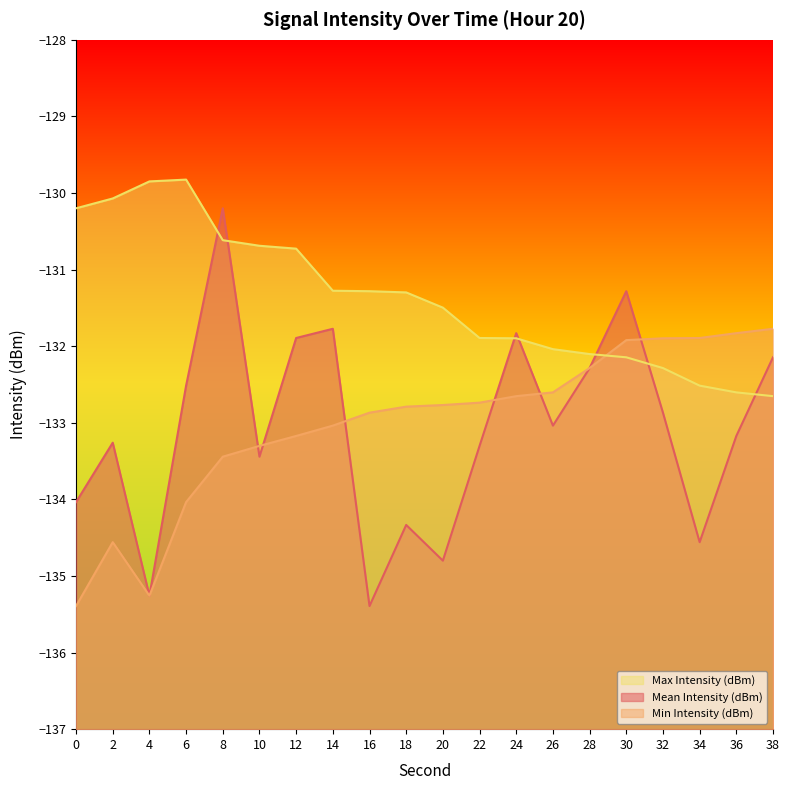

Which series ends up on top after the final intersection of Max Intensity (dBm) and Min Intensity (dBm)?

Min Intensity (dBm)